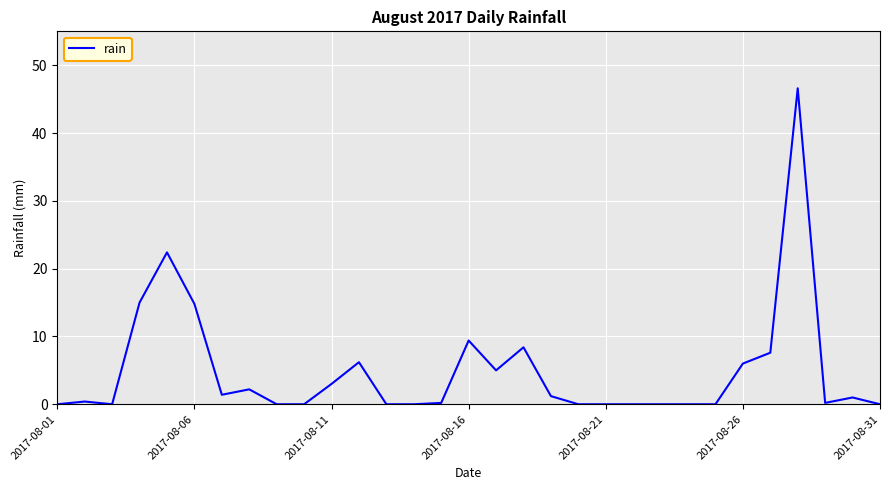

What is the greatest value displayed?

46.6